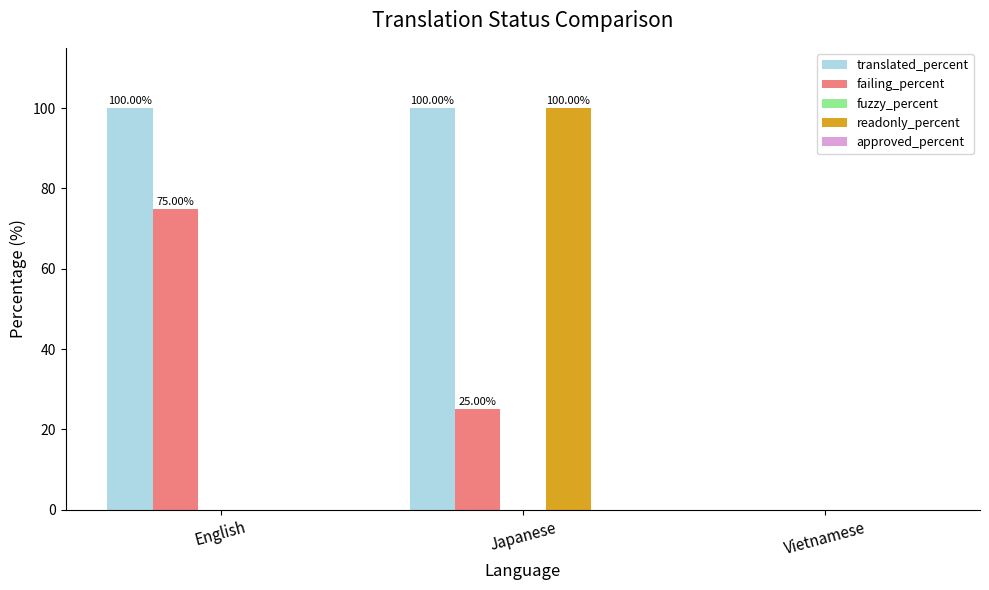

What is the total value across all series at English?

175